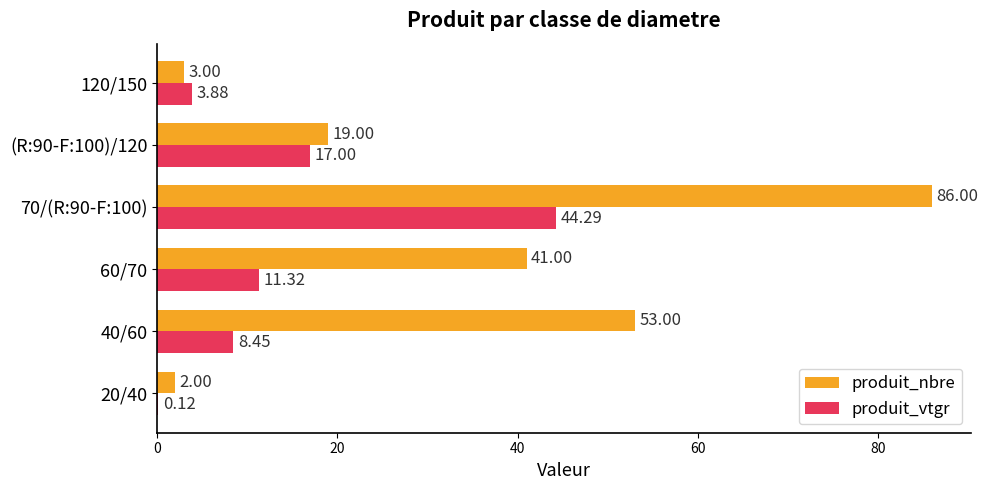

At which category is the sum across all series the highest?

70/(R:90-F:100)